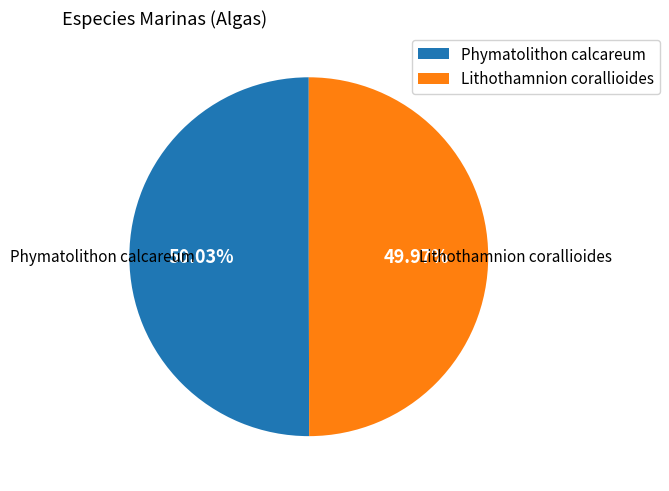

What is the ratio of the value at Phymatolithon calcareum to the value at Lithothamnion corallioides?

1.0